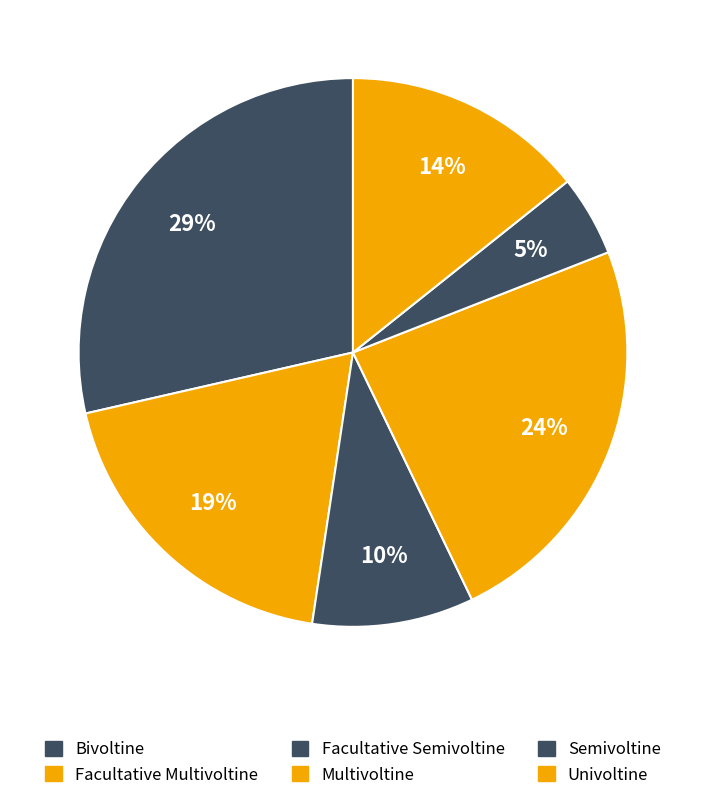

Combined, do Multivoltine and Semivoltine account for over 50%?

No